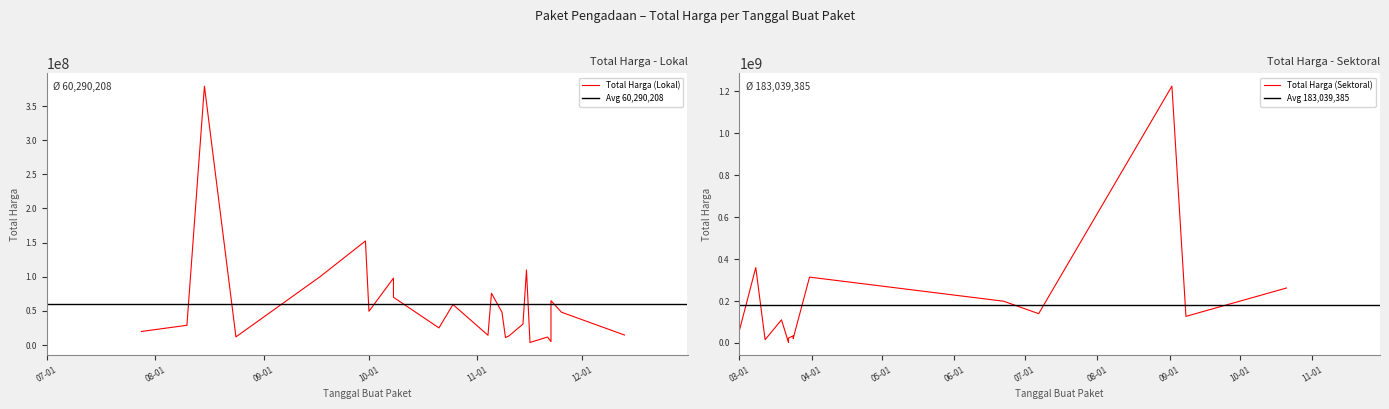

What is the spread (max minus min) of values at 1?

285121780